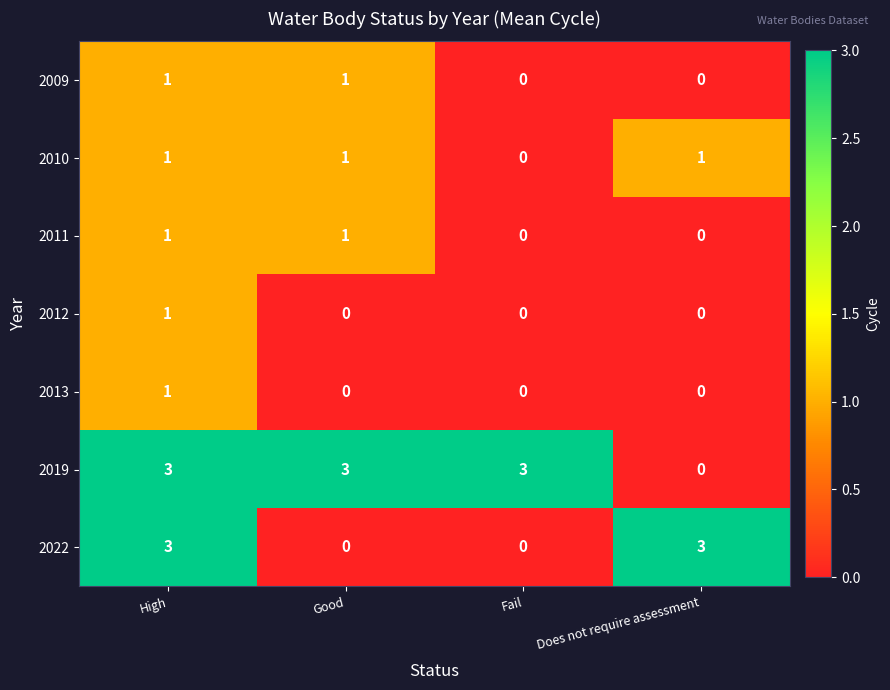

Reading left to right, transcribe all the data shown in this chart.

2009: High=1	Good=1	Fail=0	Does not require assessment=0
2010: High=1	Good=1	Fail=0	Does not require assessment=1
2011: High=1	Good=1	Fail=0	Does not require assessment=0
2012: High=1	Good=0	Fail=0	Does not require assessment=0
2013: High=1	Good=0	Fail=0	Does not require assessment=0
2019: High=3	Good=3	Fail=3	Does not require assessment=0
2022: High=3	Good=0	Fail=0	Does not require assessment=3